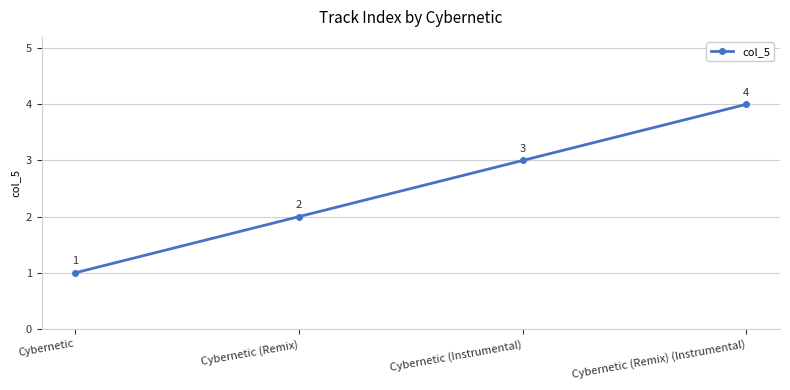

Does the chart display data point markers on the line(s)?

Yes